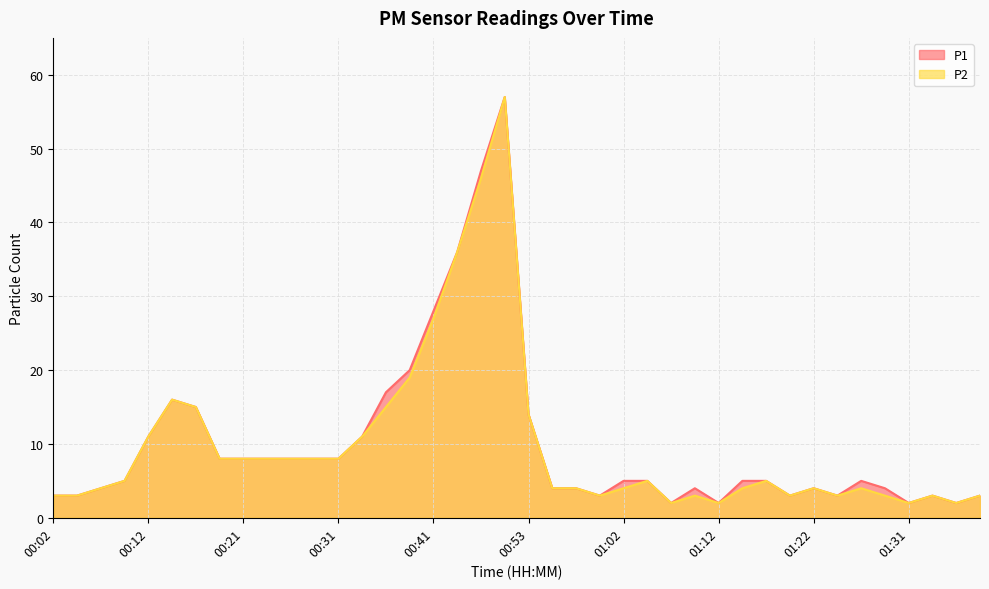

What are all the series names shown in the legend?

P1, P2